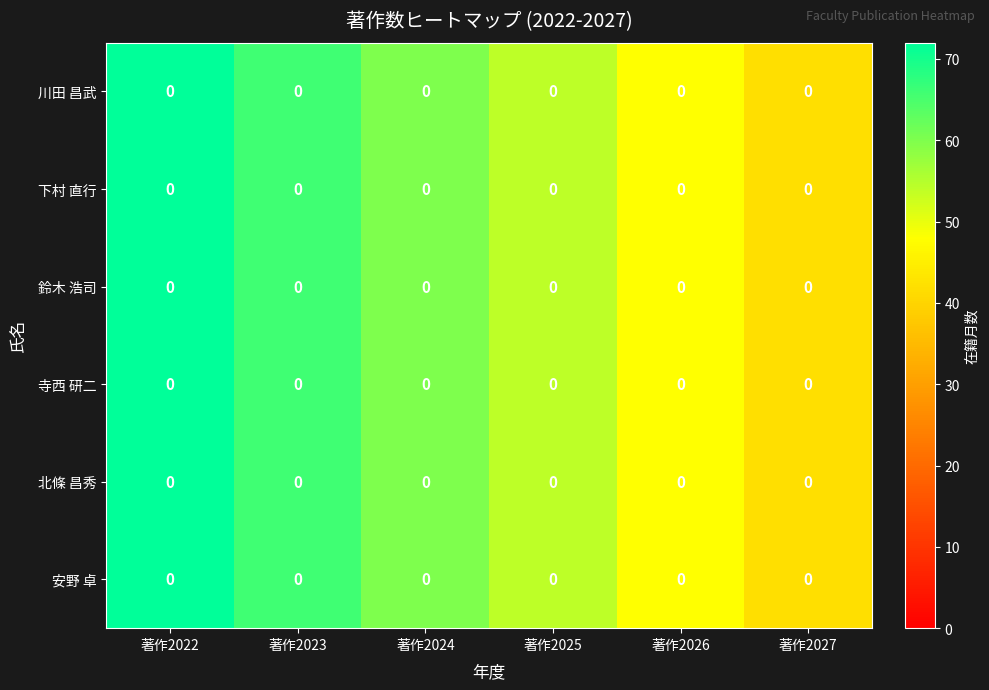

Reading left to right, transcribe all the data shown in this chart.

川田 昌武: 著作2022=0.0	著作2023=0.0	著作2024=0.0	著作2025=0.0	著作2026=0.0	著作2027=0.0
下村 直行: 著作2022=0.0	著作2023=0.0	著作2024=0.0	著作2025=0.0	著作2026=0.0	著作2027=0.0
鈴木 浩司: 著作2022=0.0	著作2023=0.0	著作2024=0.0	著作2025=0.0	著作2026=0.0	著作2027=0.0
寺西 研二: 著作2022=0.0	著作2023=0.0	著作2024=0.0	著作2025=0.0	著作2026=0.0	著作2027=0.0
北條 昌秀: 著作2022=0.0	著作2023=0.0	著作2024=0.0	著作2025=0.0	著作2026=0.0	著作2027=0.0
安野 卓: 著作2022=0.0	著作2023=0.0	著作2024=0.0	著作2025=0.0	著作2026=0.0	著作2027=0.0